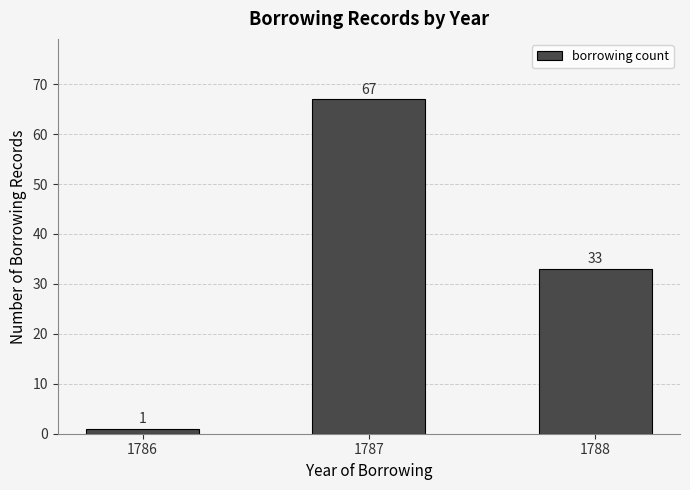

What is the greatest value displayed?

67